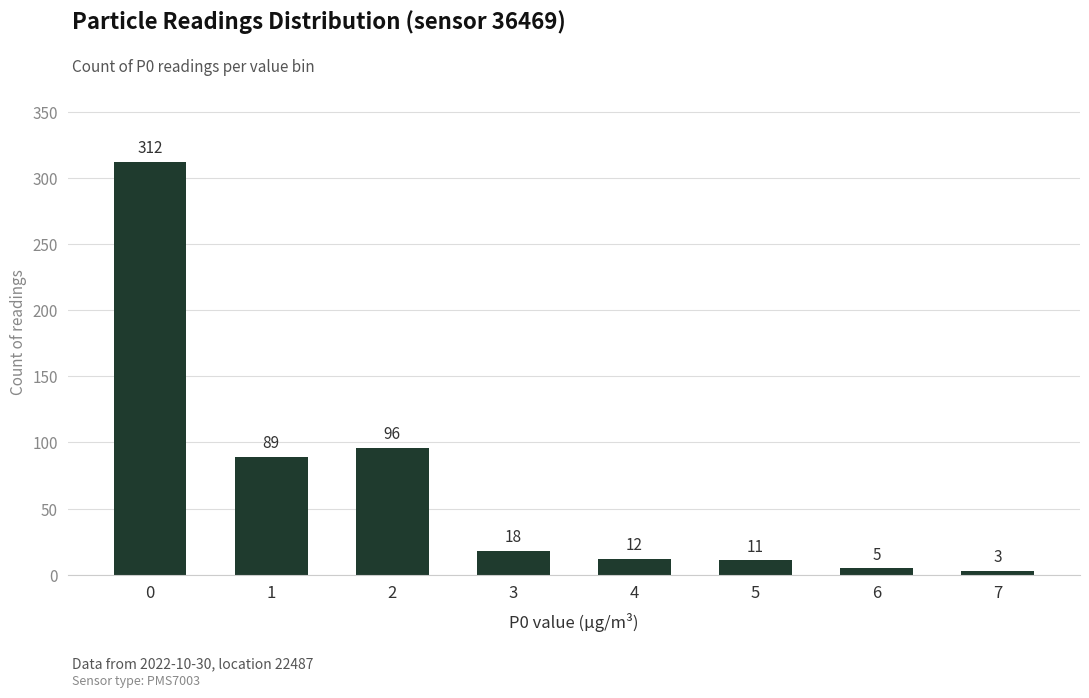

What is the difference between the second highest and minimum values?

93